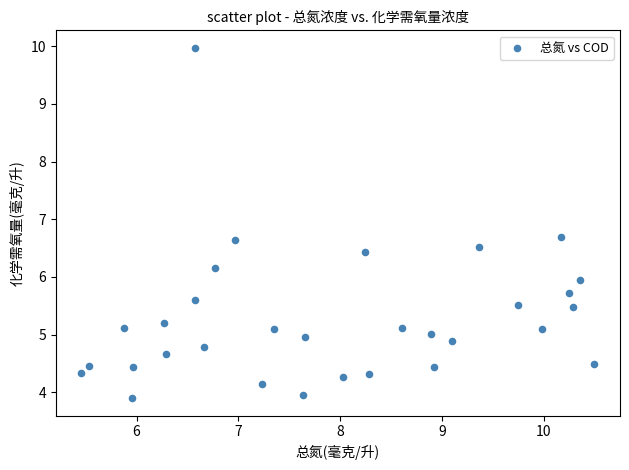

What is the range of X values (max minus min)?

5.0